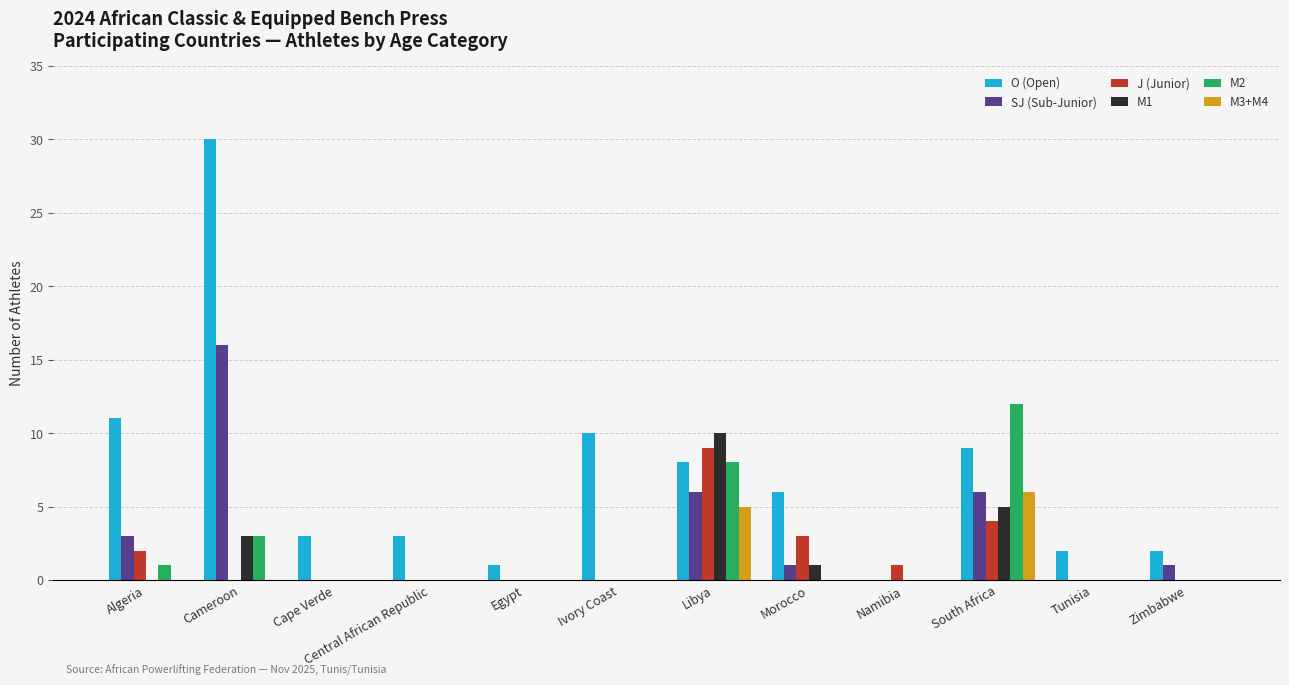

Between Morocco and Namibia, which series saw the biggest shift?

O (Open)